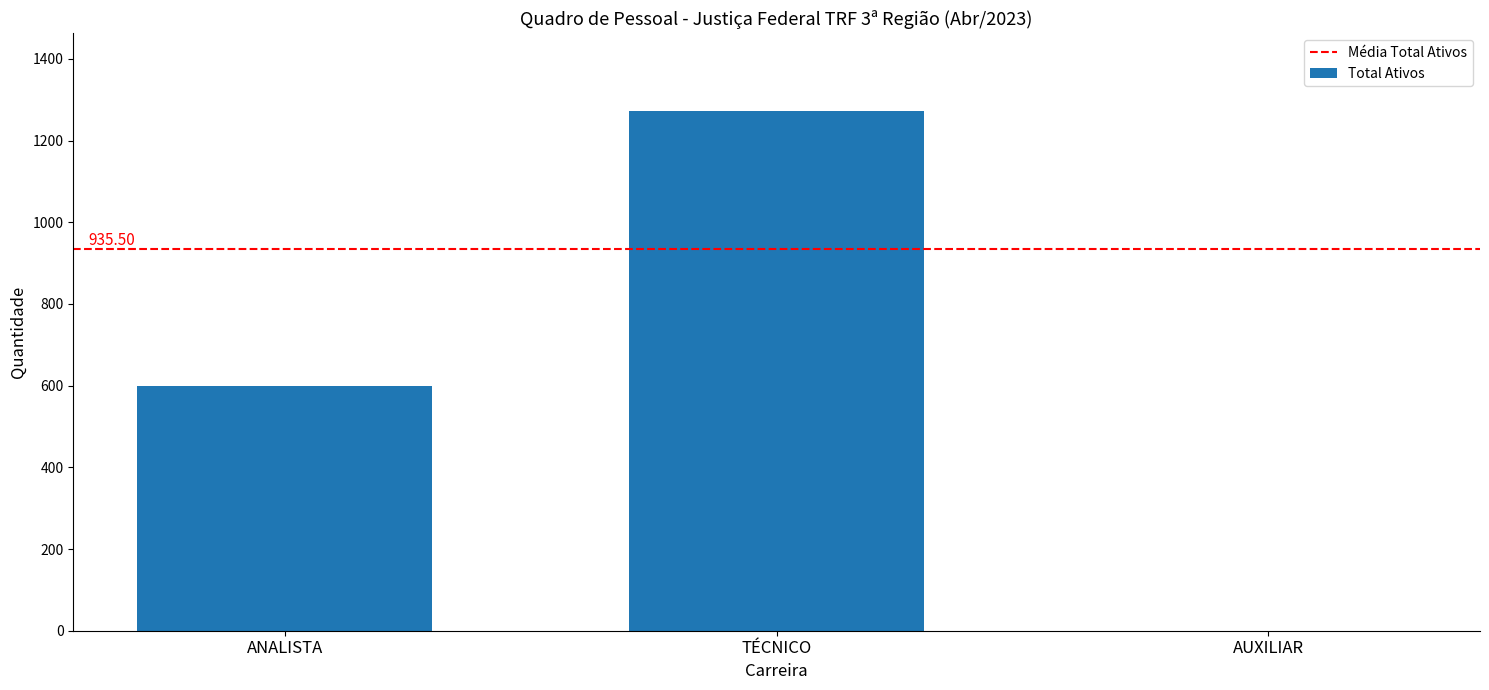

Where is the data nearest to the value 636?

ANALISTA